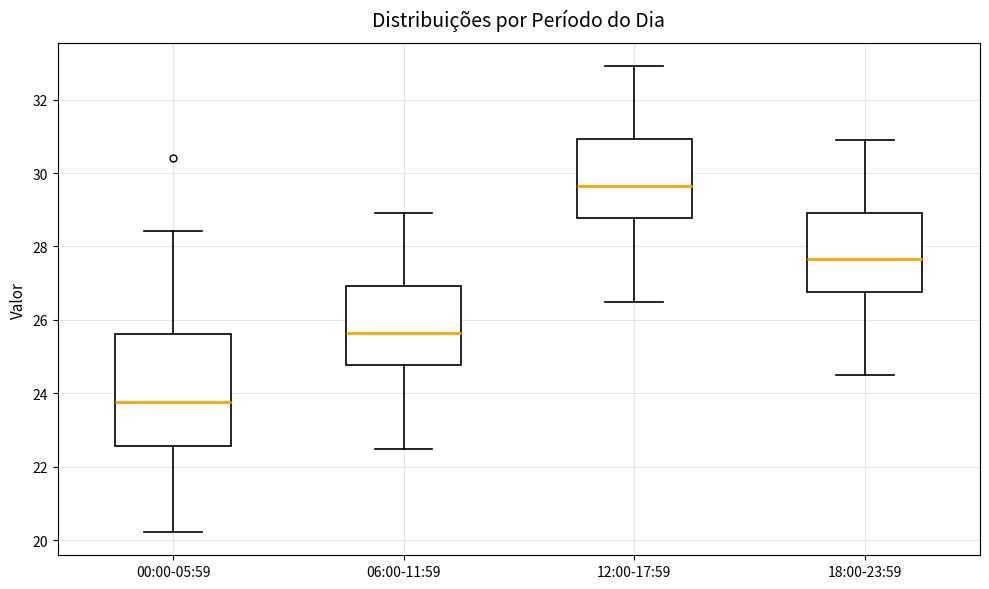

Where is the lower edge of the box for 00:00-05:59 on the y-axis? The values are not printed on the chart, so give them approximately, as read against the axis.

22.6